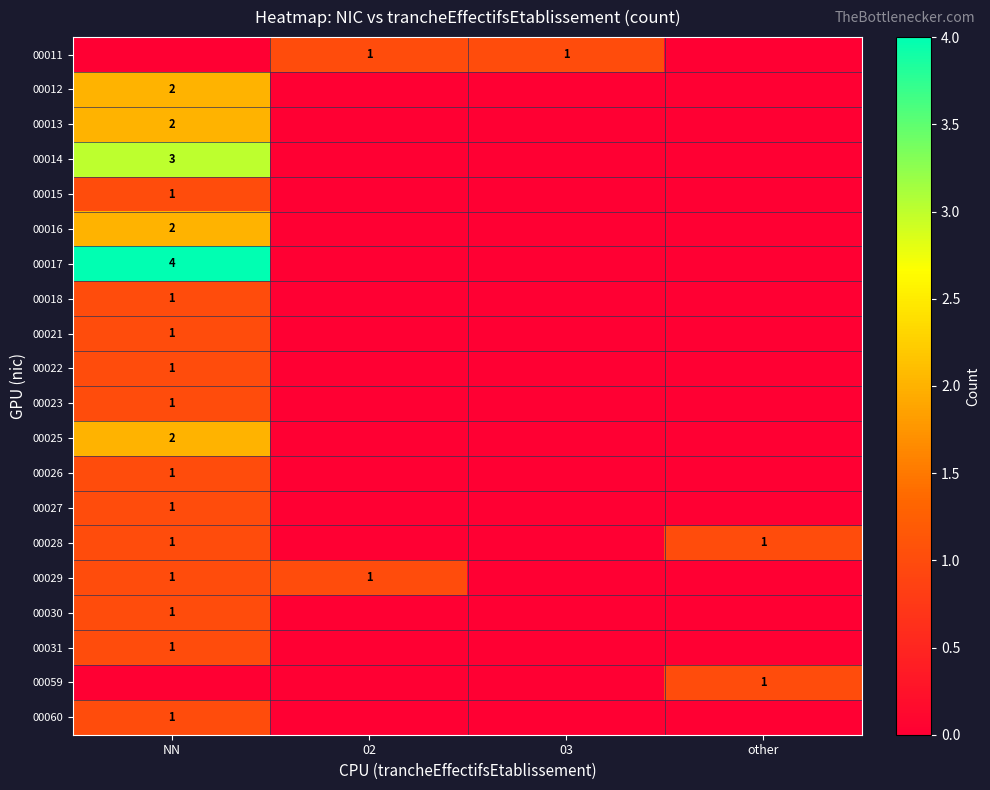

The 00031 series shows 1 at NN. True or false?

True